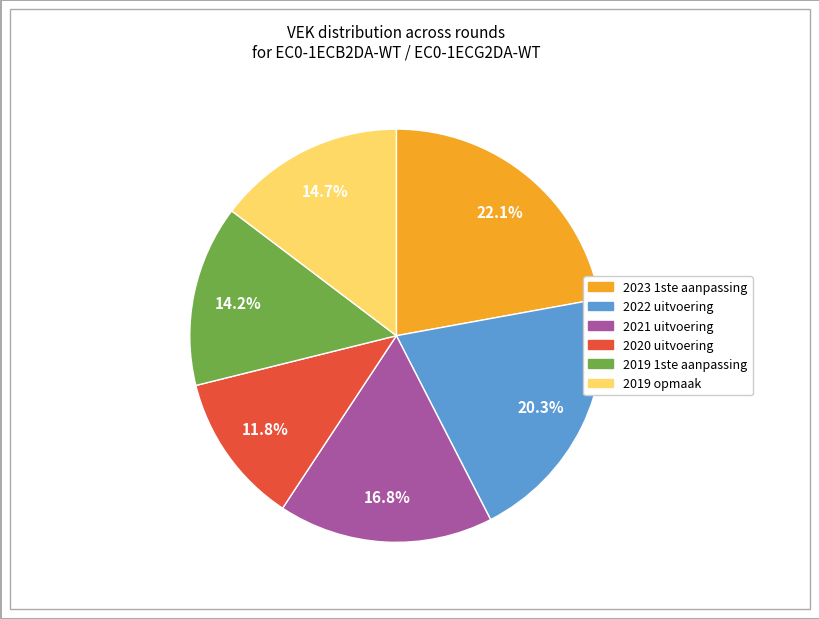

Does 2022 uitvoering represent more than half of the total?

No